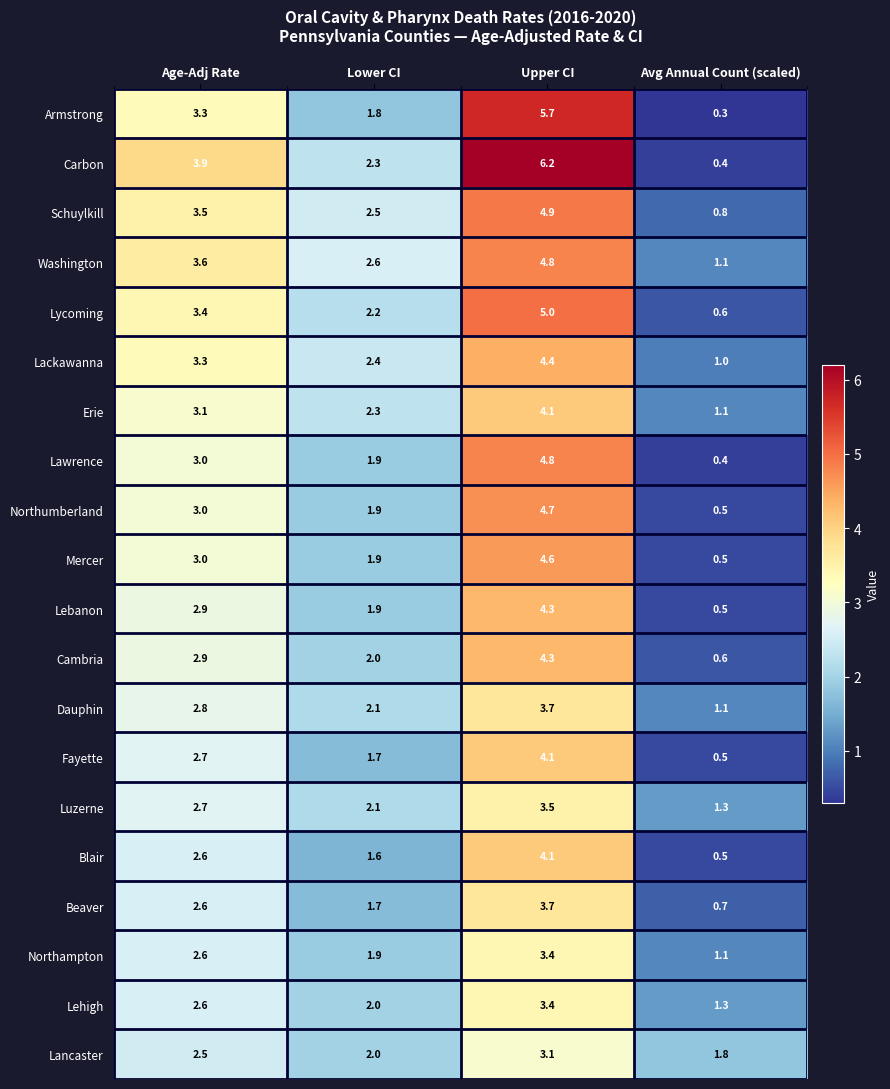

At how many categories does at least one series exceed 4?

1